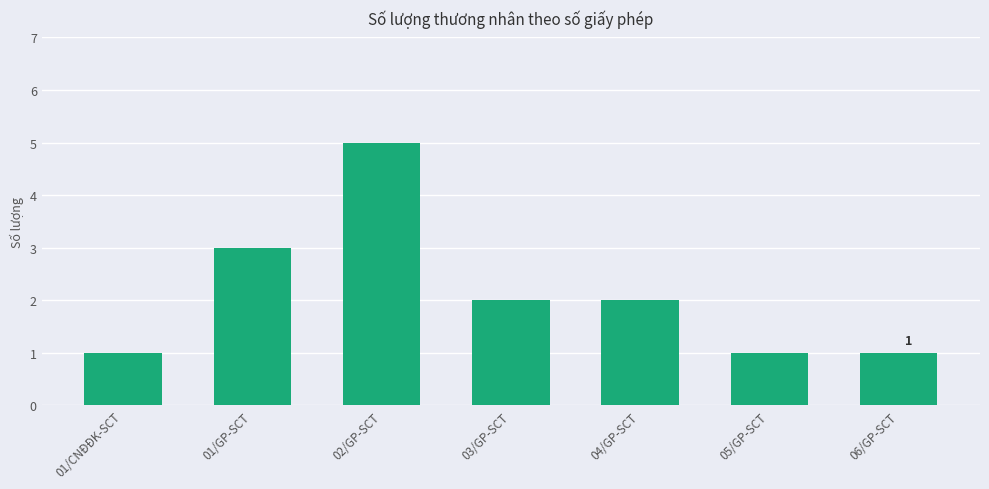

Which has a higher value, 01/CNĐĐK-SCT or 03/GP-SCT?

03/GP-SCT